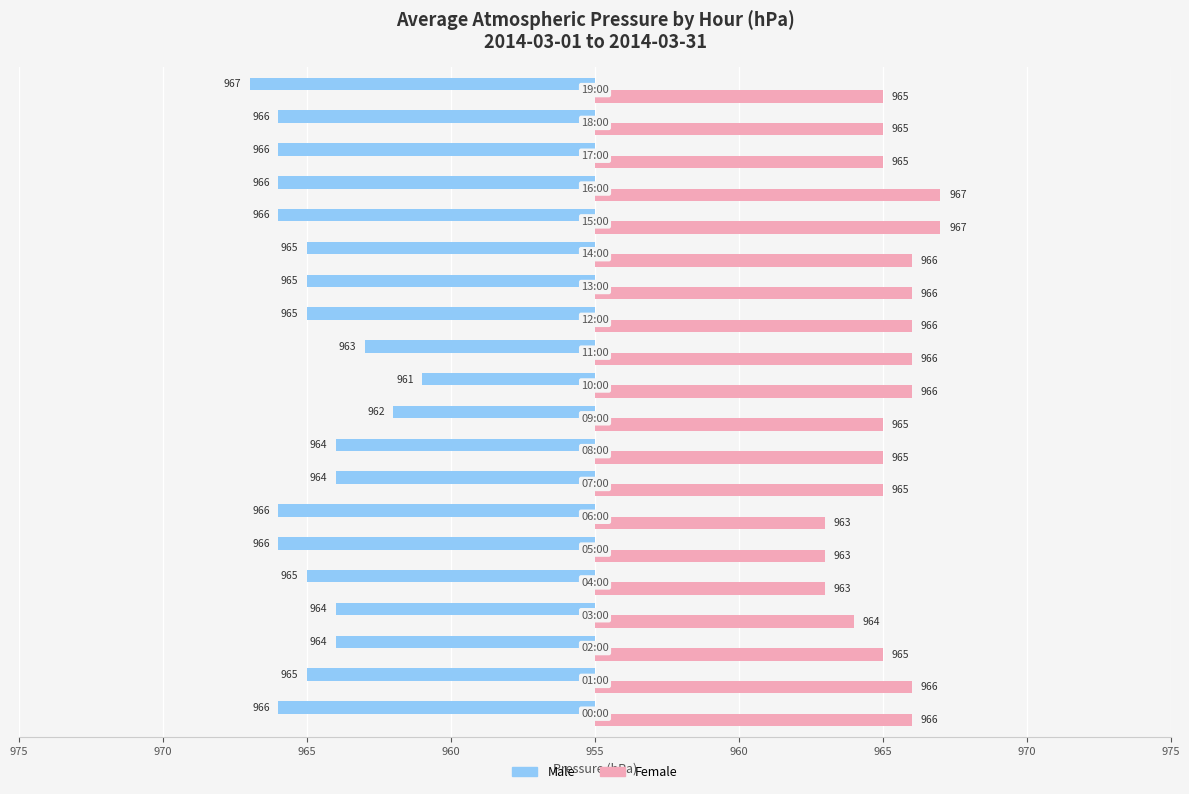

What are all the series names shown in the legend?

Male, Female